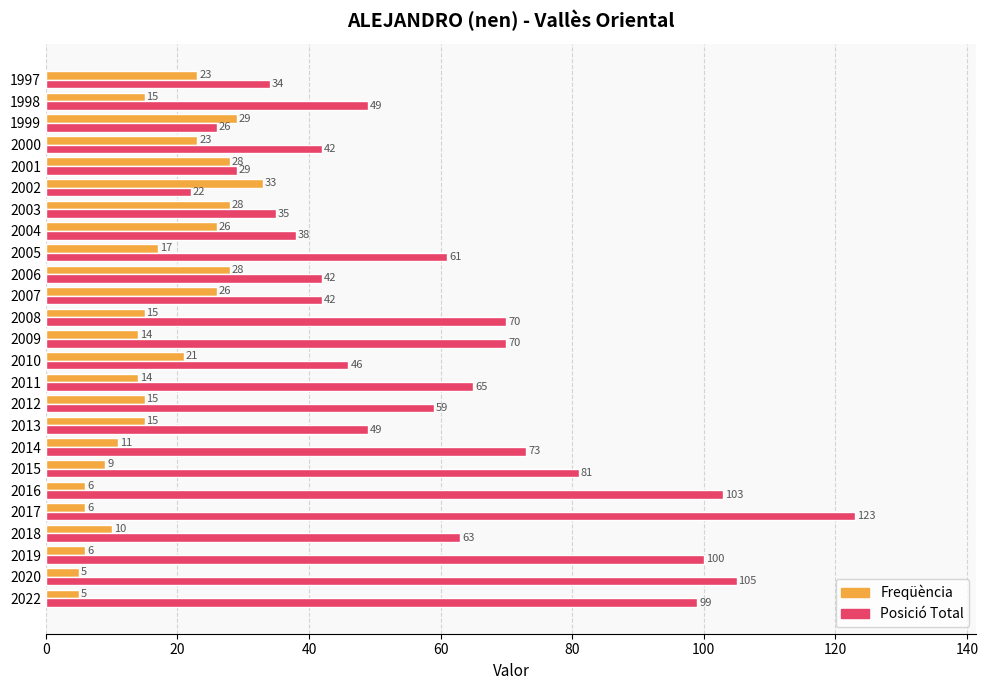

Which category has the highest value in the Freqüència series?

2002